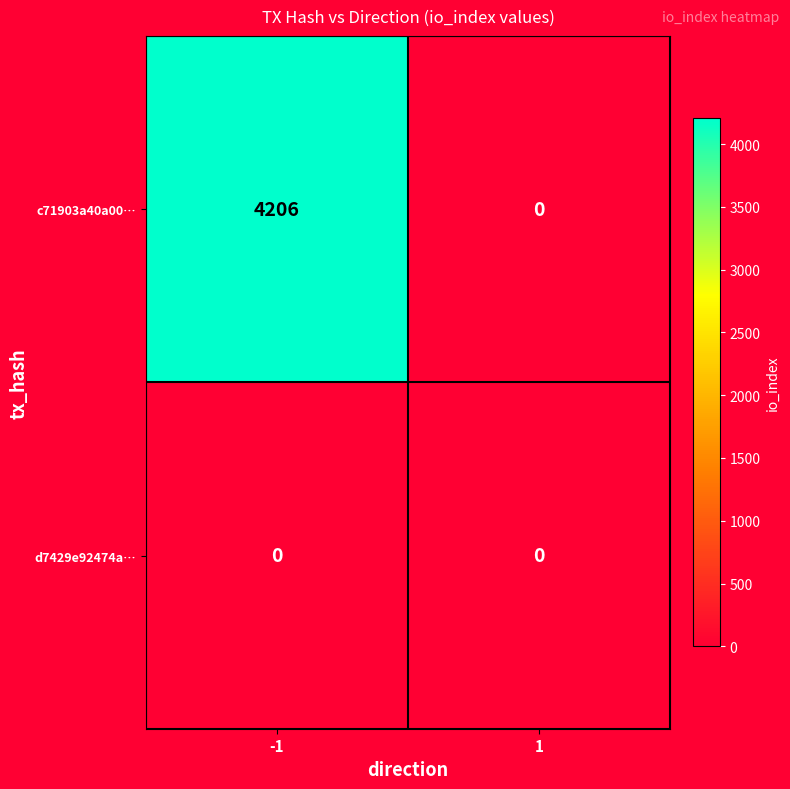

What is the maximum value shown in the chart?

4206